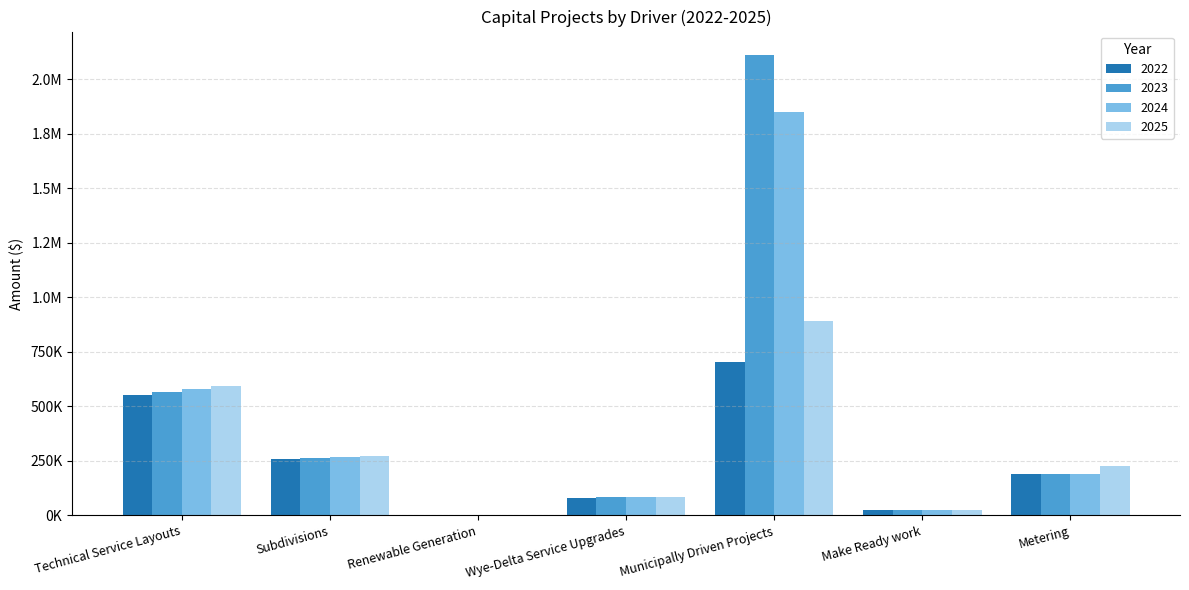

What are all the series names shown in the legend?

2022, 2023, 2024, 2025